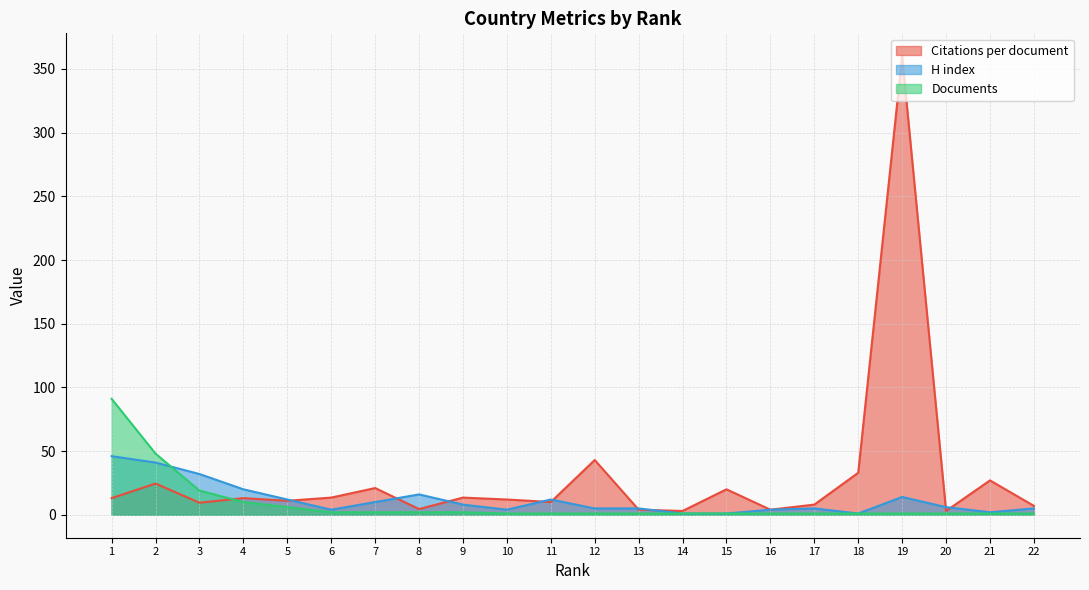

True or false: H index has more than 1 interior local peaks.

True